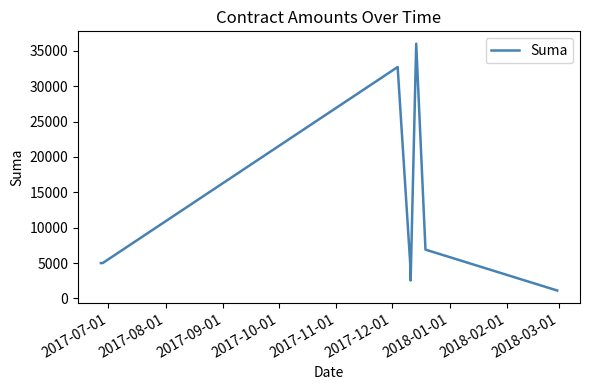

How many series are shown in this chart?

1